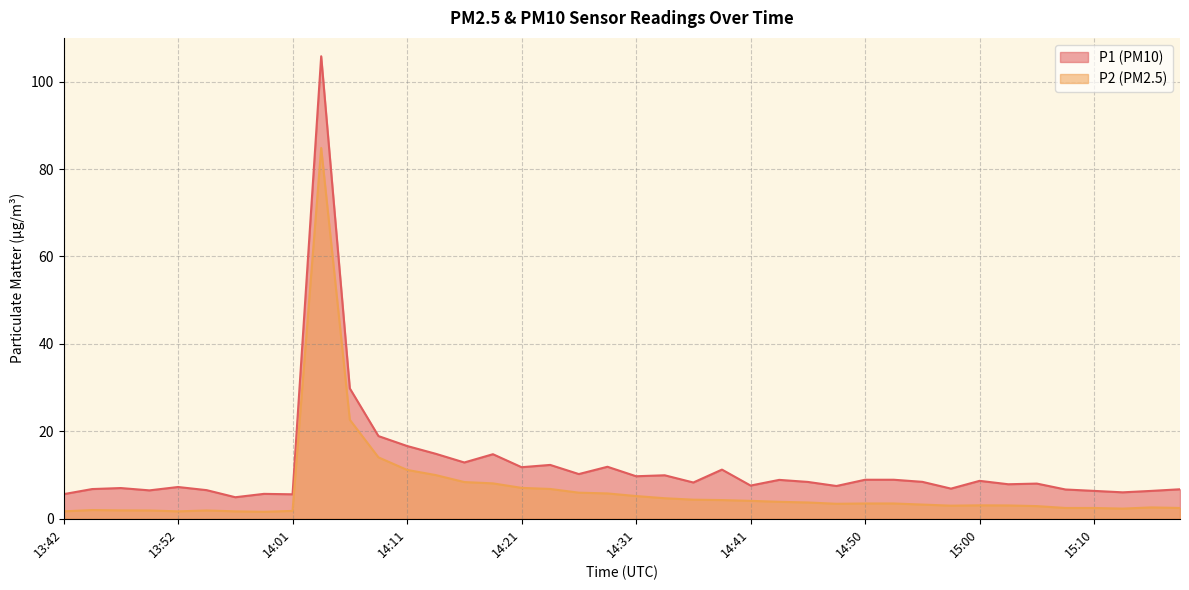

Which label corresponds to the smallest value in the chart?

13:59